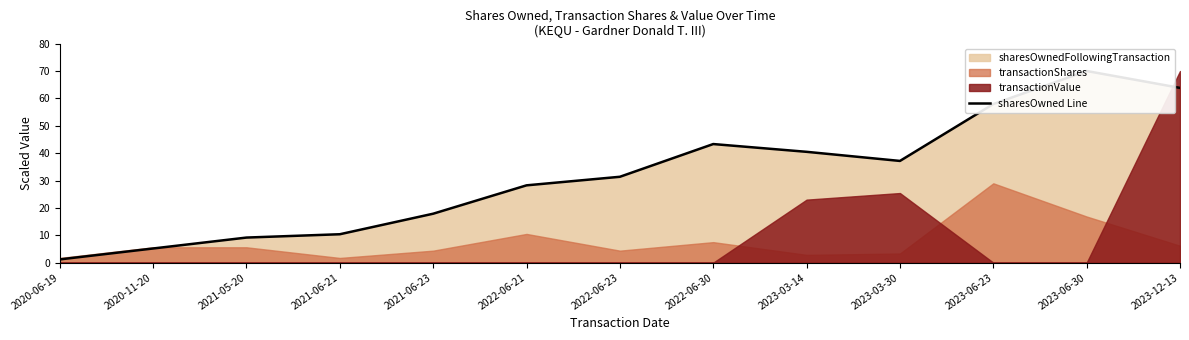

Between 2021-05-20 and 2023-12-13, which is larger?

2023-12-13